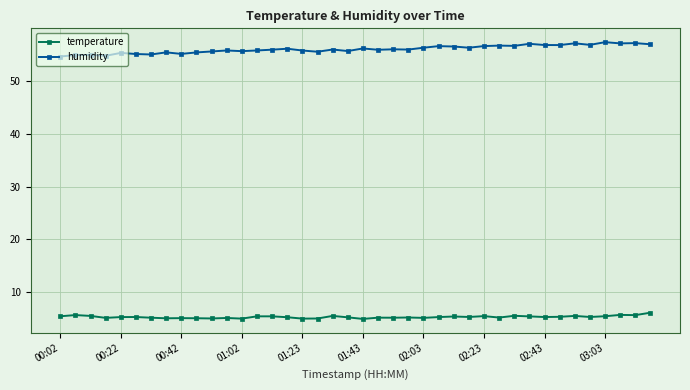

Which series has the largest total across all categories?

humidity